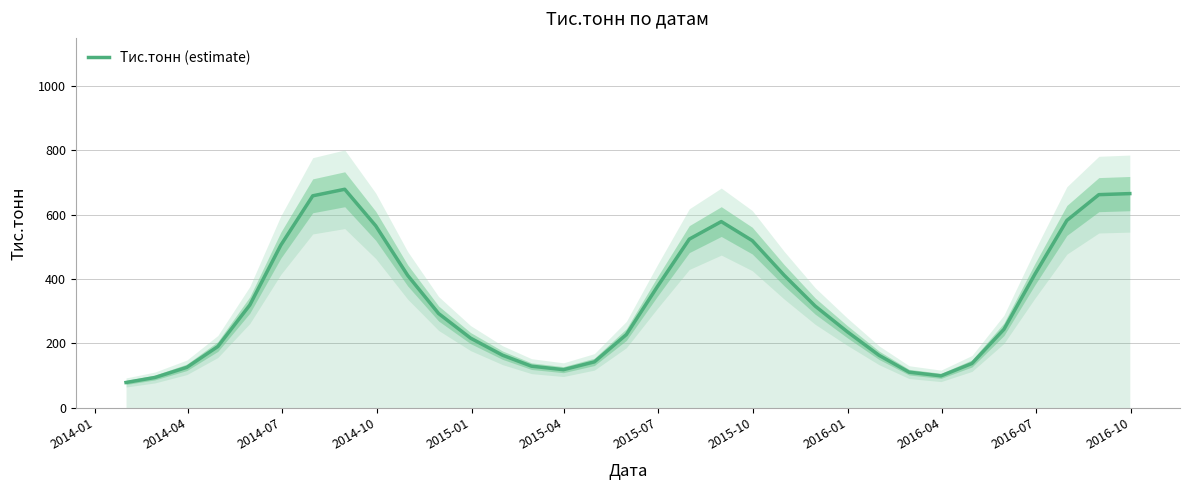

What is the smallest value displayed?

78.4